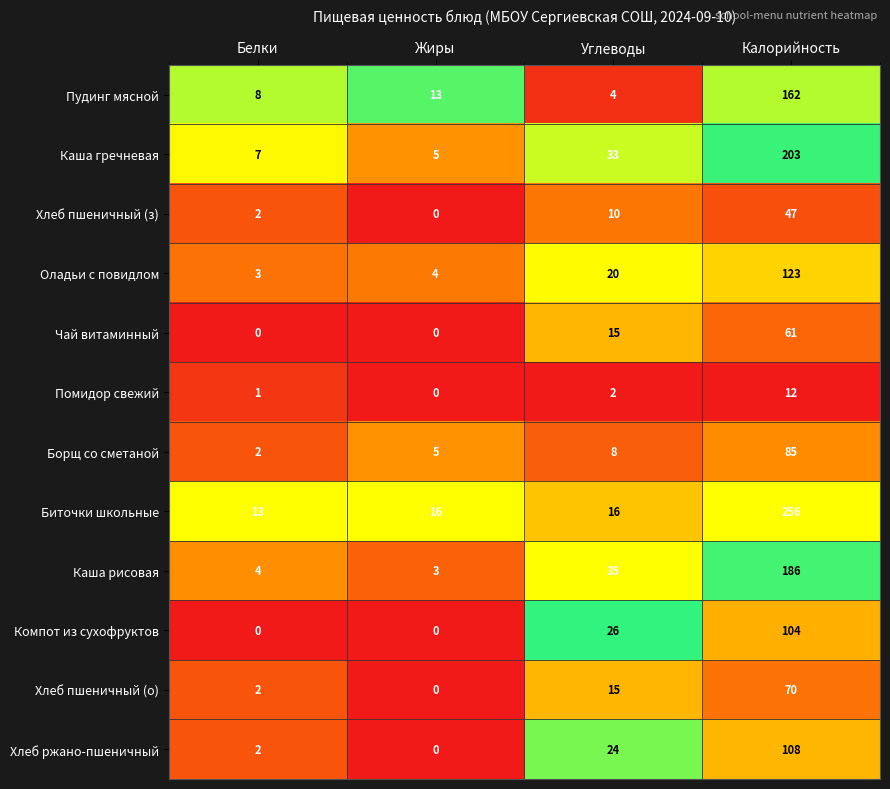

What is the greatest value displayed?

256